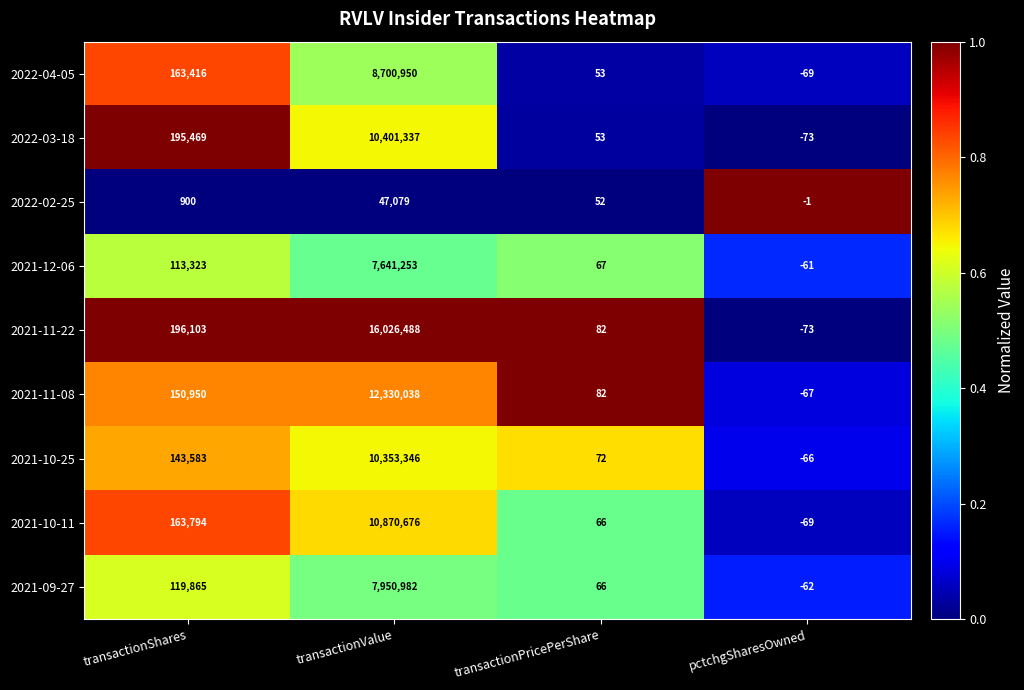

How many data points does each series have?

4